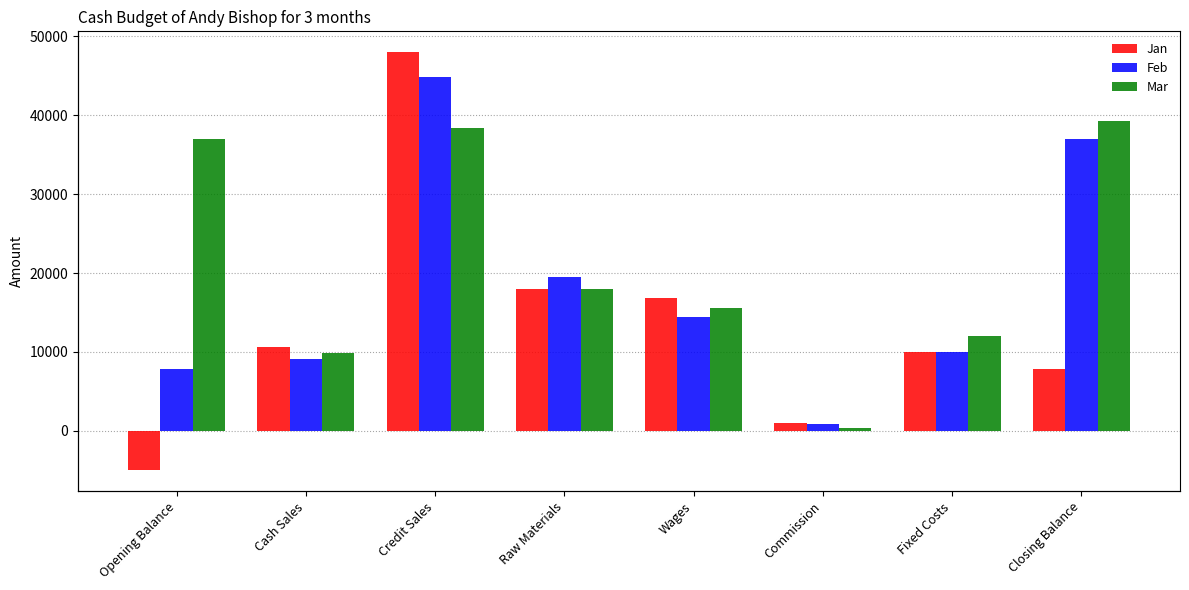

The Feb series shows 44800 at Credit Sales. True or false?

True